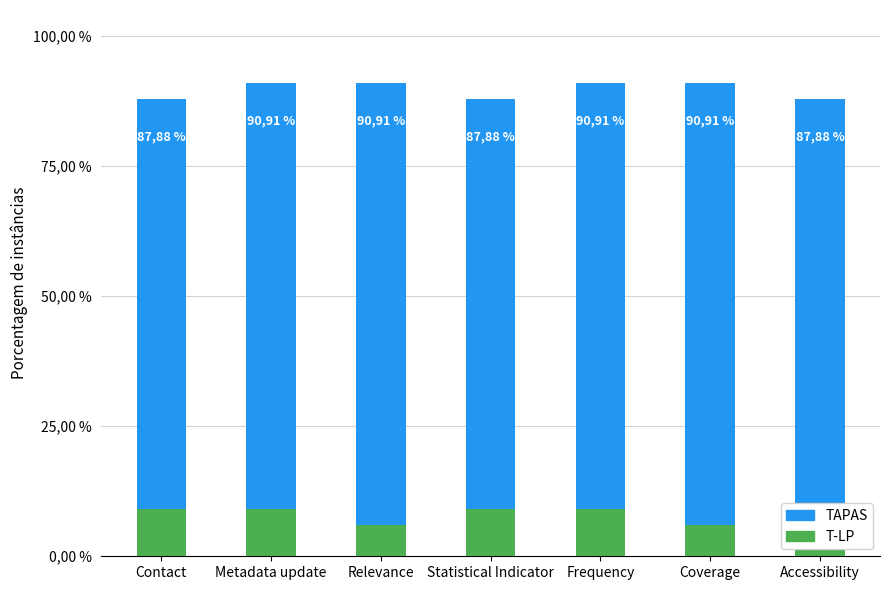

What is the approximate value of TAPAS at Accessibility?

87.9